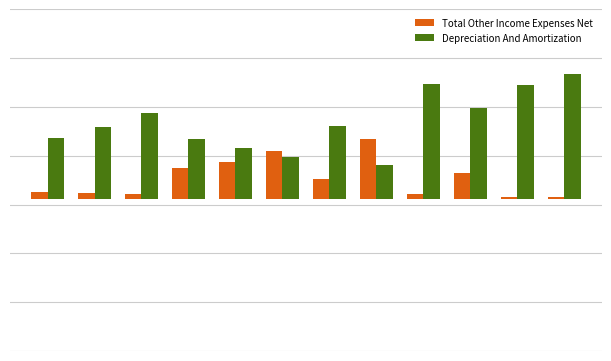

What is the value of the Total Other Income Expenses Net bar at the 11th from the left?

0.1